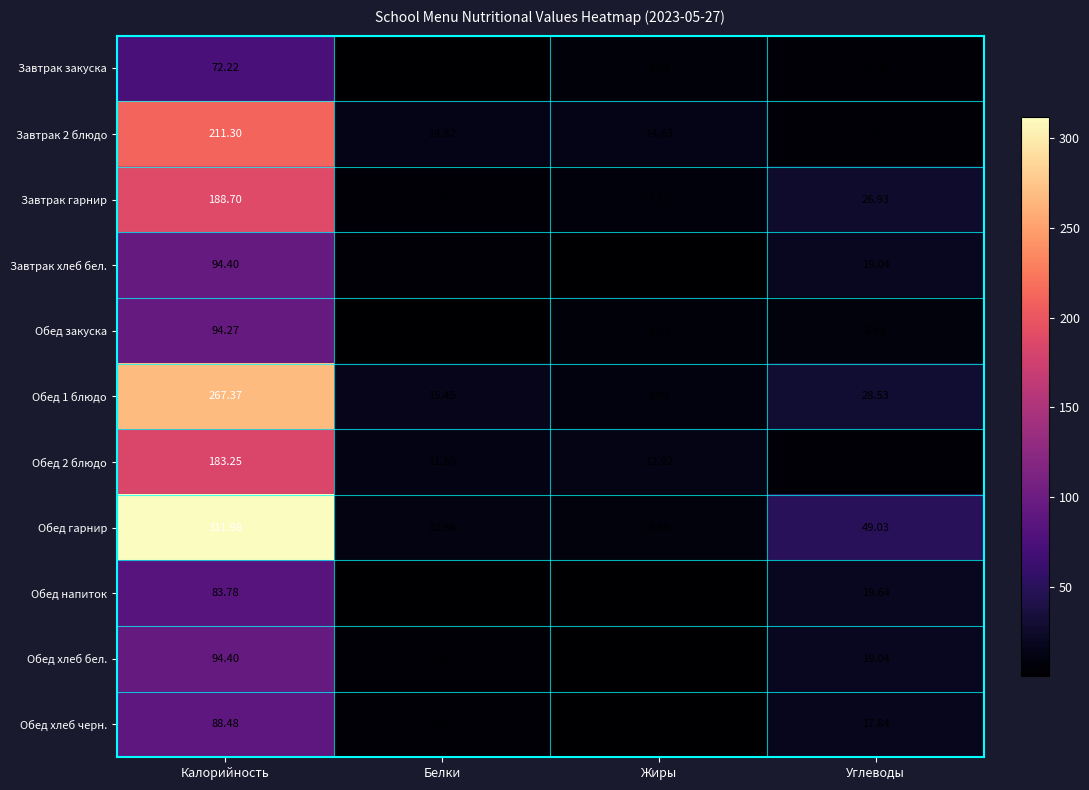

Which label corresponds to the smallest value in the chart?

Жиры